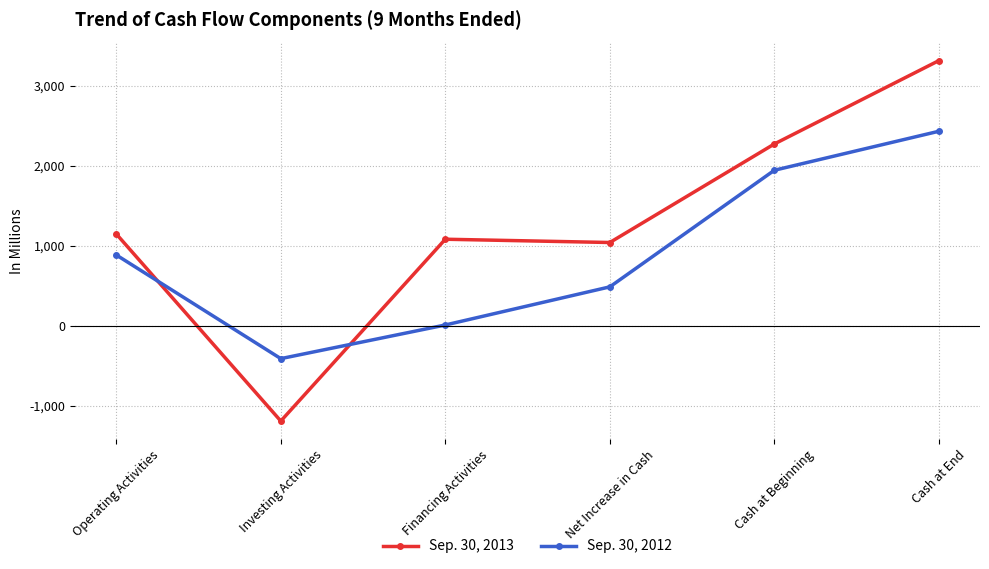

Which series changed the most between Investing Activities and Net Increase in Cash?

Sep. 30, 2013